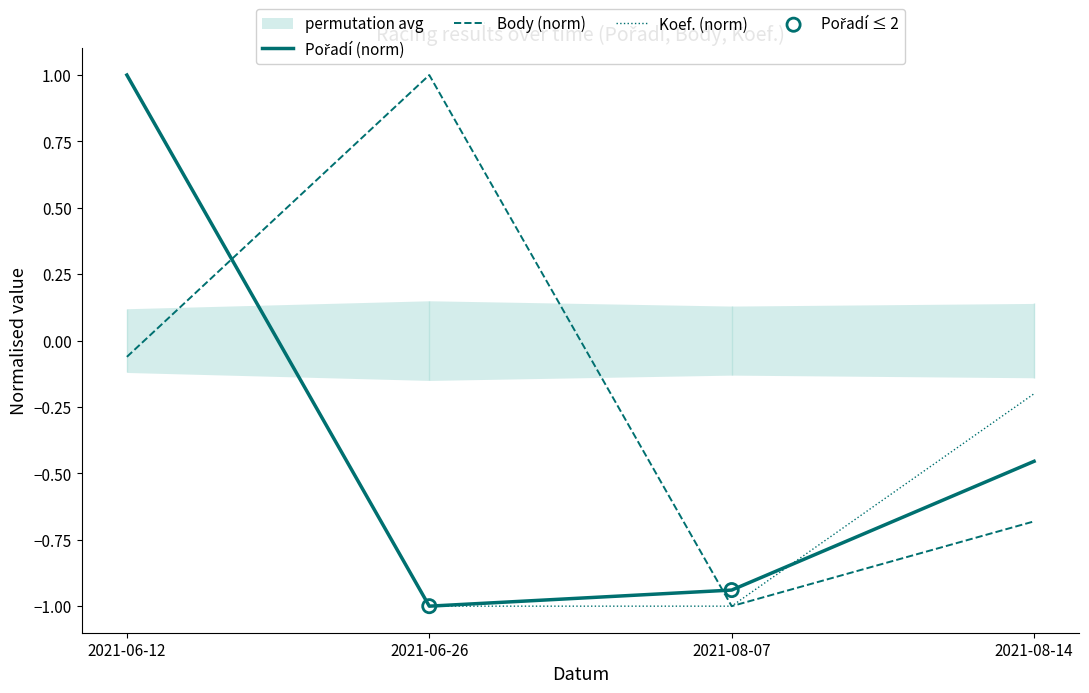

Which series has the largest Y range (max minus min)?

Pořadí